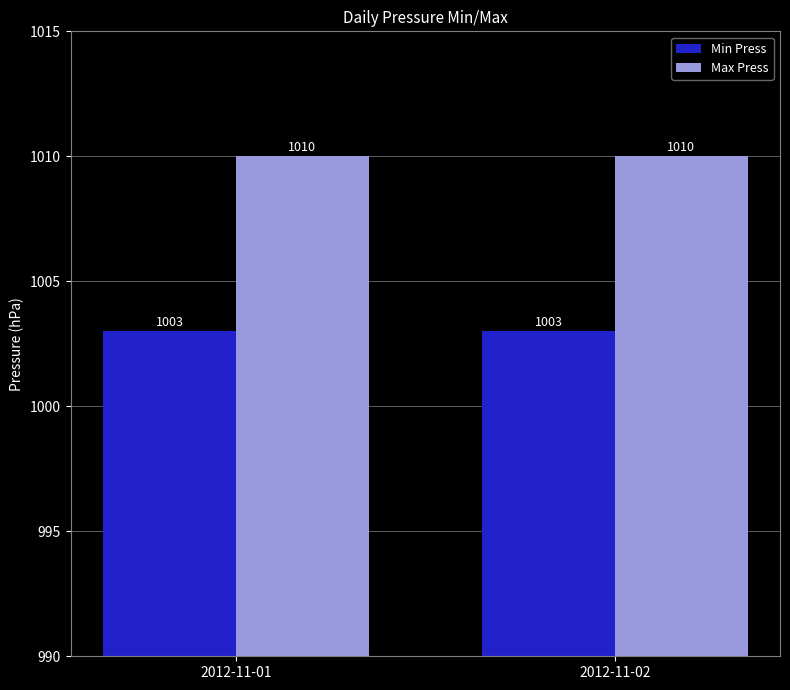

What is the value of the Min Press bar at the 2nd from the left?

1003